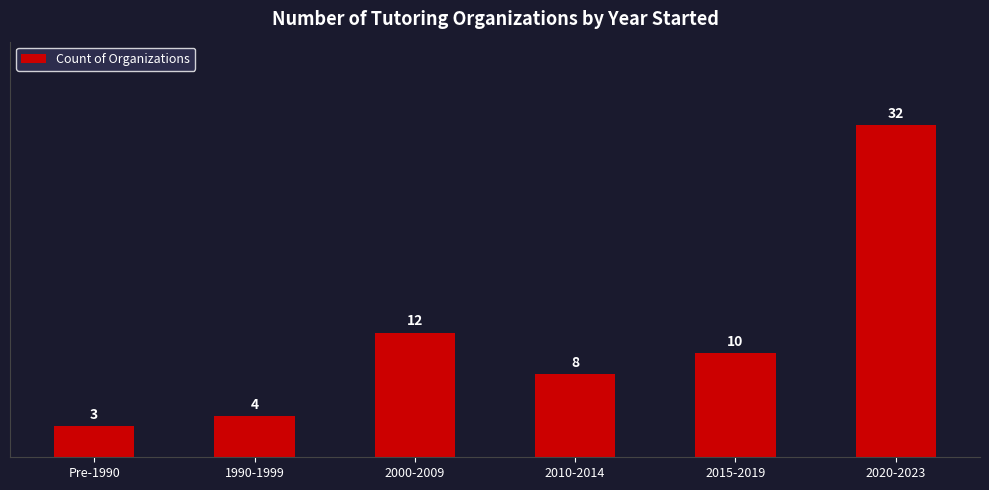

What is the difference between the second highest and second lowest values?

8